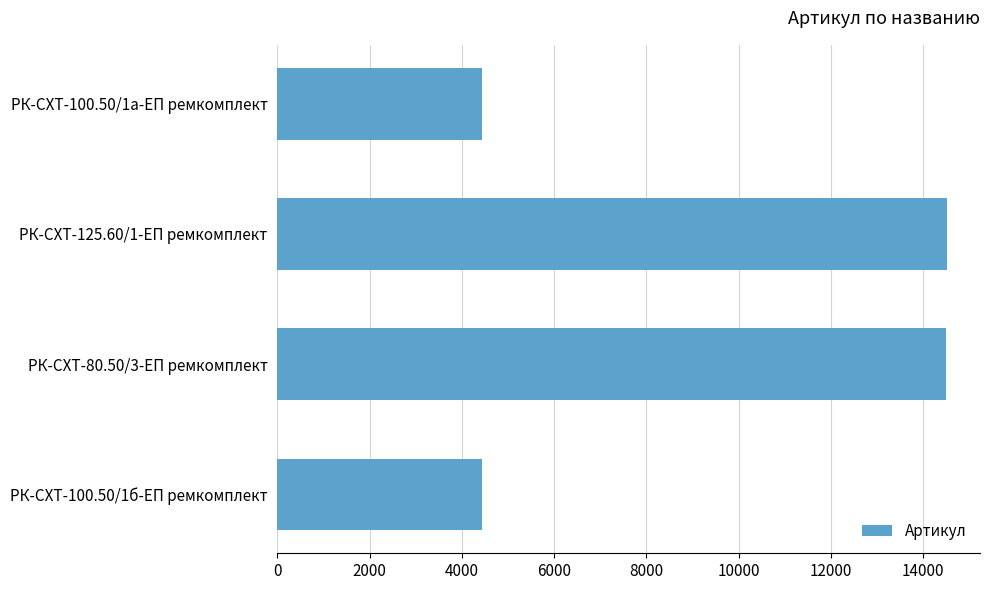

What is the smallest value displayed?

4430